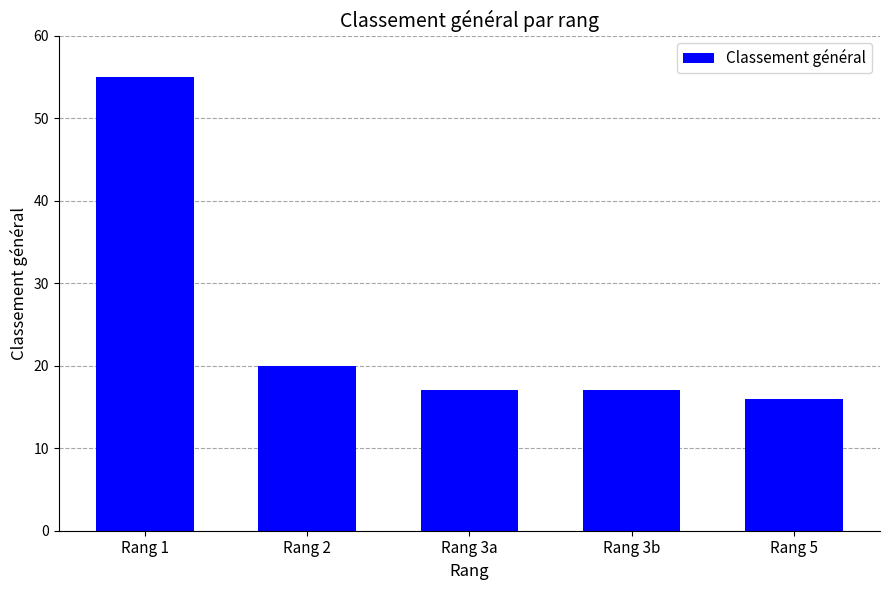

What is the smallest value displayed?

16